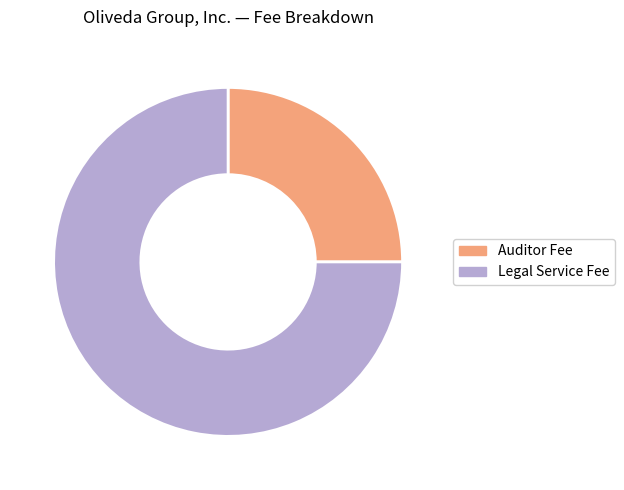

Combined, do Auditor Fee and Legal Service Fee account for over 50%?

Yes